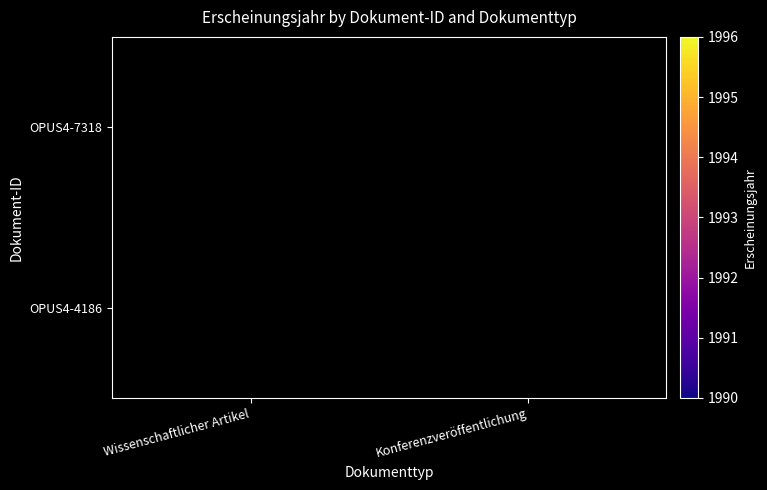

Between Konferenzveröffentlichung and Wissenschaftlicher Artikel, which is larger?

Wissenschaftlicher Artikel